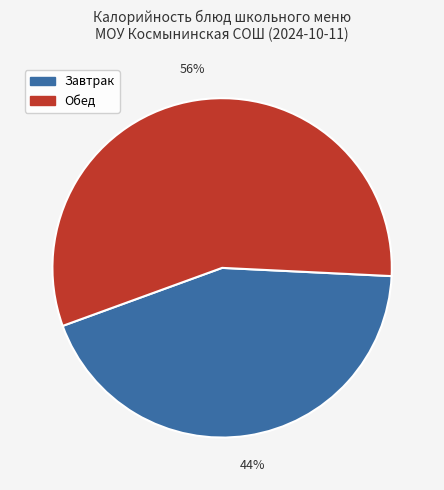

Which category has the biggest portion of the pie?

Обед